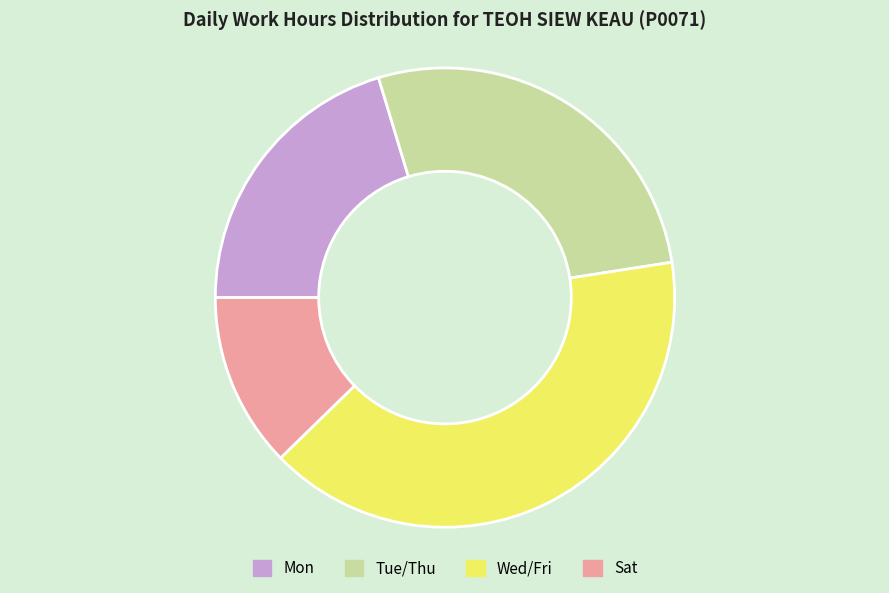

Do Tue/Thu and Wed/Fri together represent more than half of the pie?

Yes